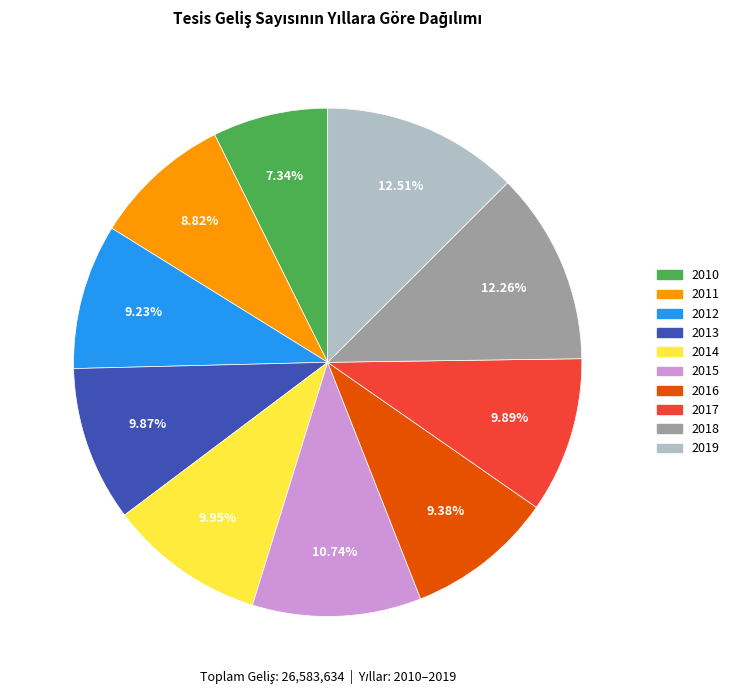

Is it true that 2012 is 9% of the pie?

True